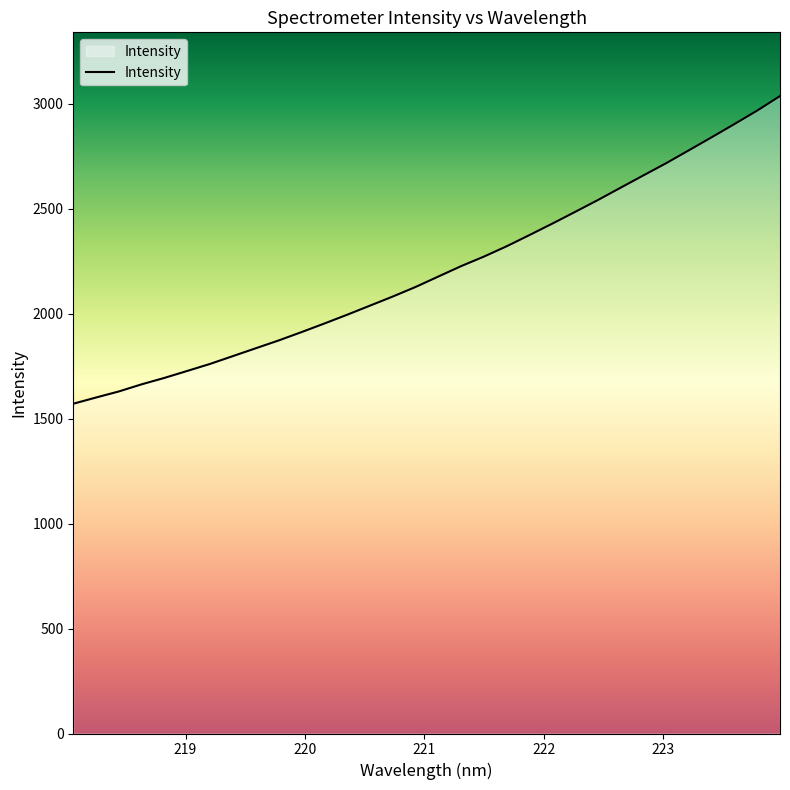

What is the sum of all values?

70604.0